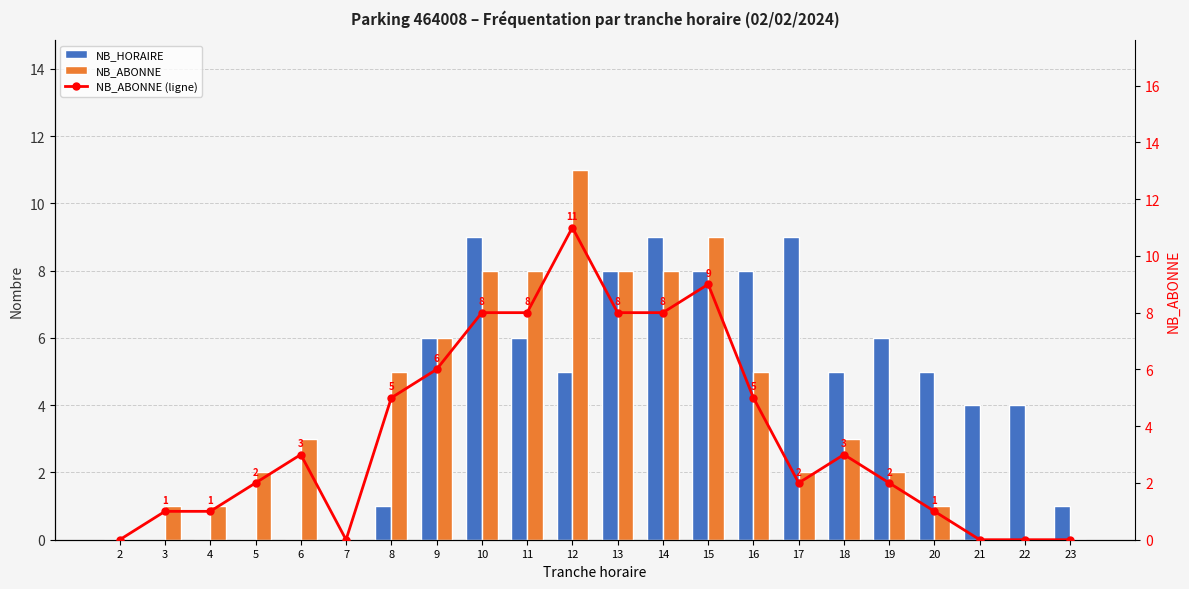

How many data points in NB_ABONNE (ligne) are above 3?

9